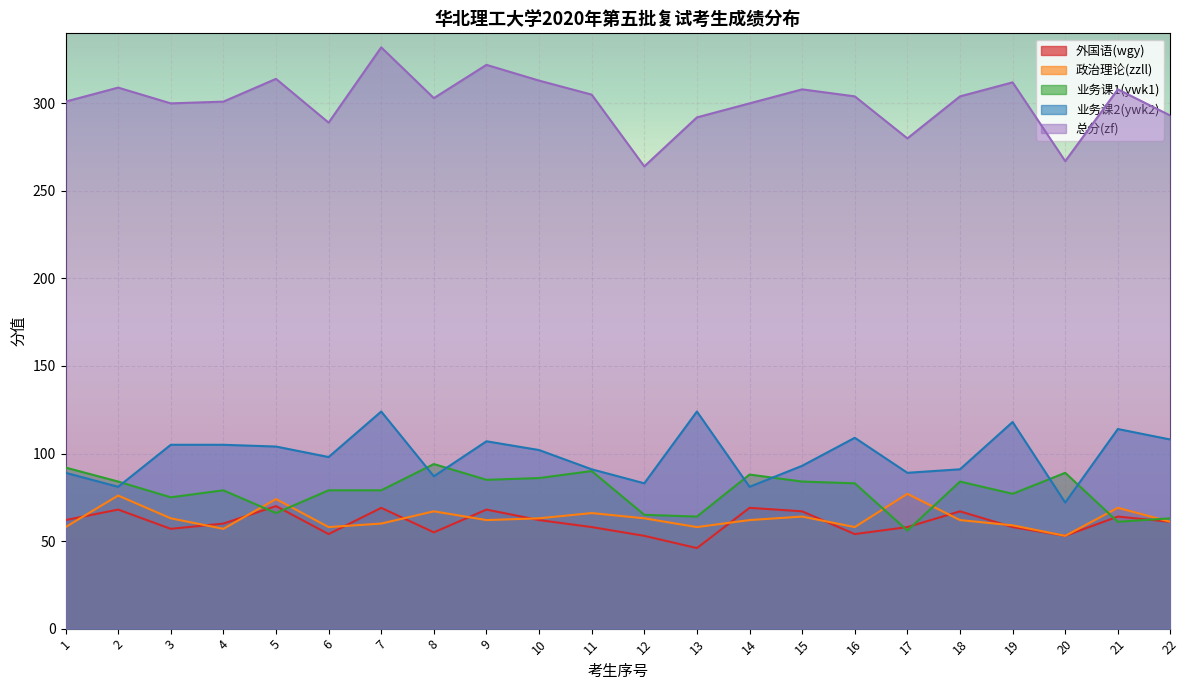

The value of zf at 2 is 84. True or false?

False